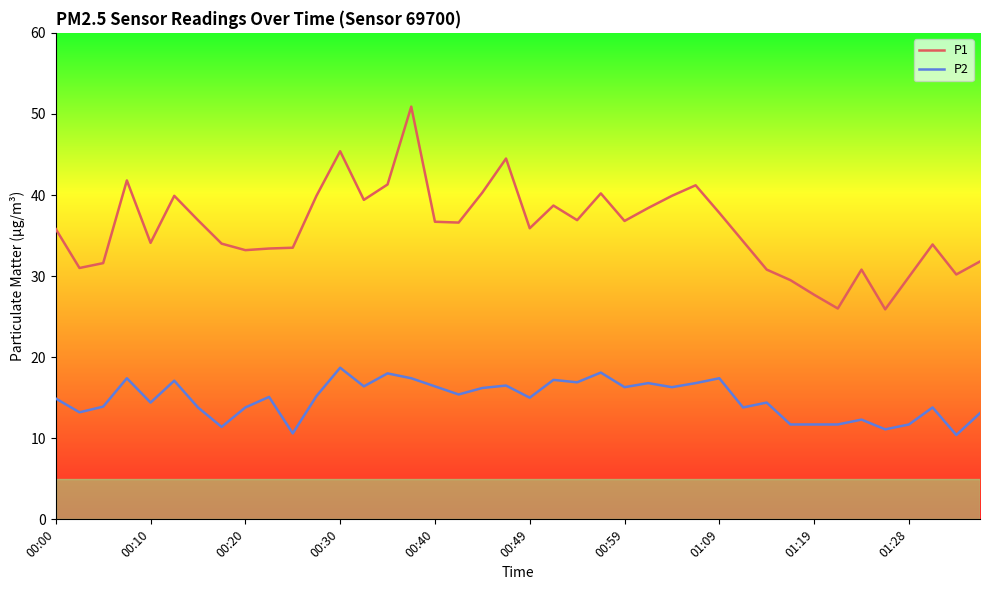

What is the average value of the P2 series?

14.8